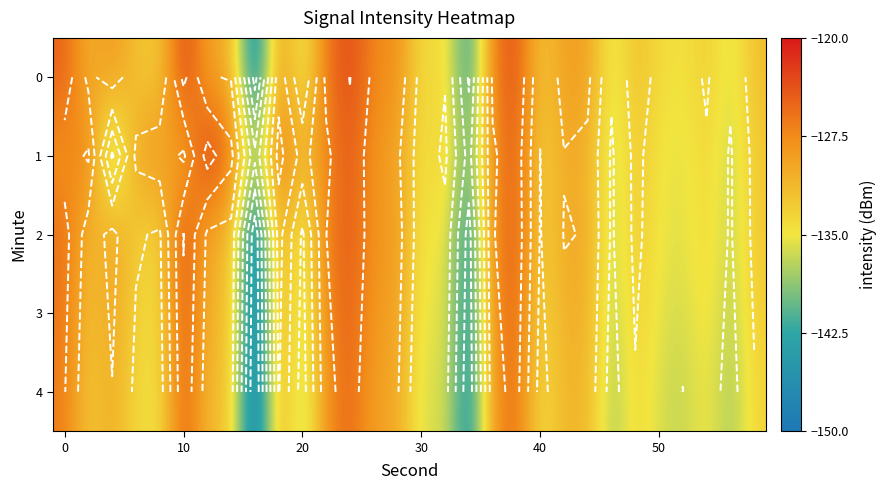

Which series has the largest total across all categories?

1